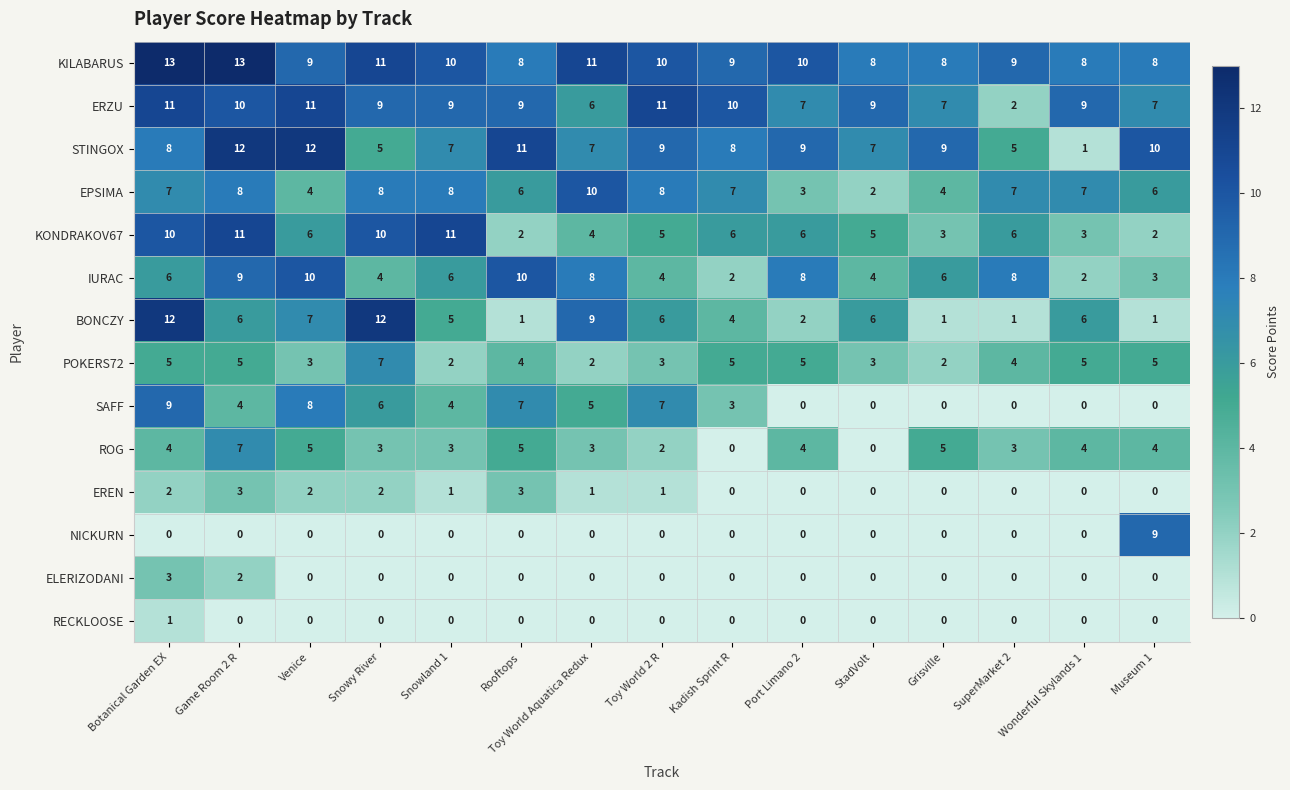

What value does the KILABARUS series have at Kadish Sprint R?

9